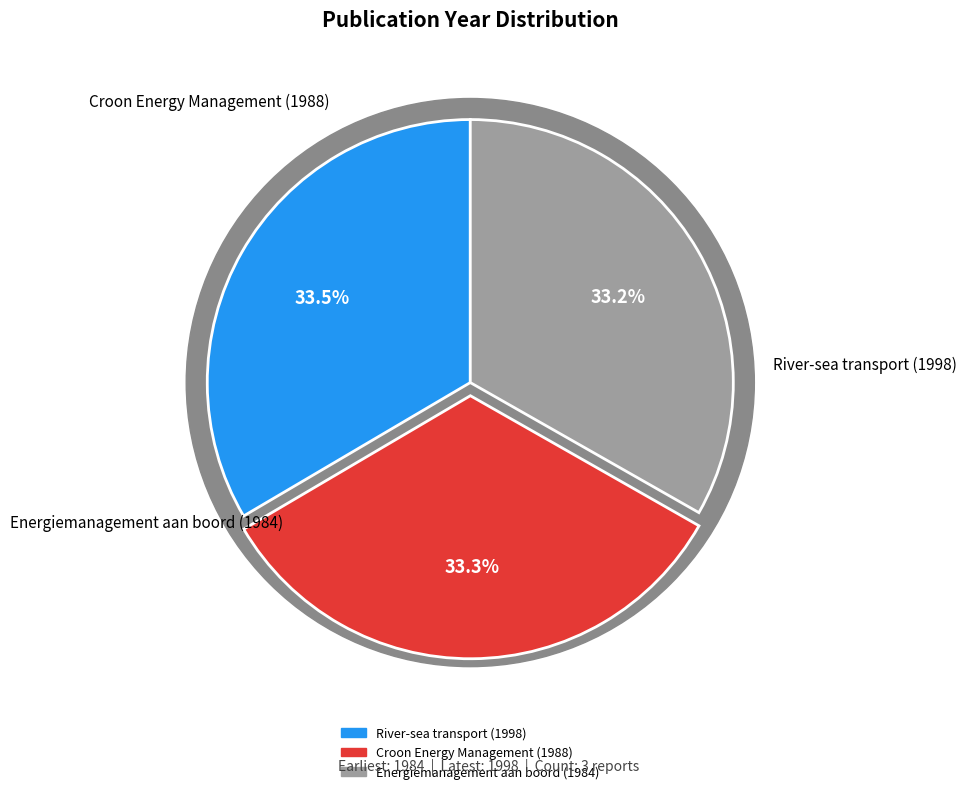

Which has a higher value, Croon Energy Management (1988) or River-sea transport (1998)?

River-sea transport (1998)